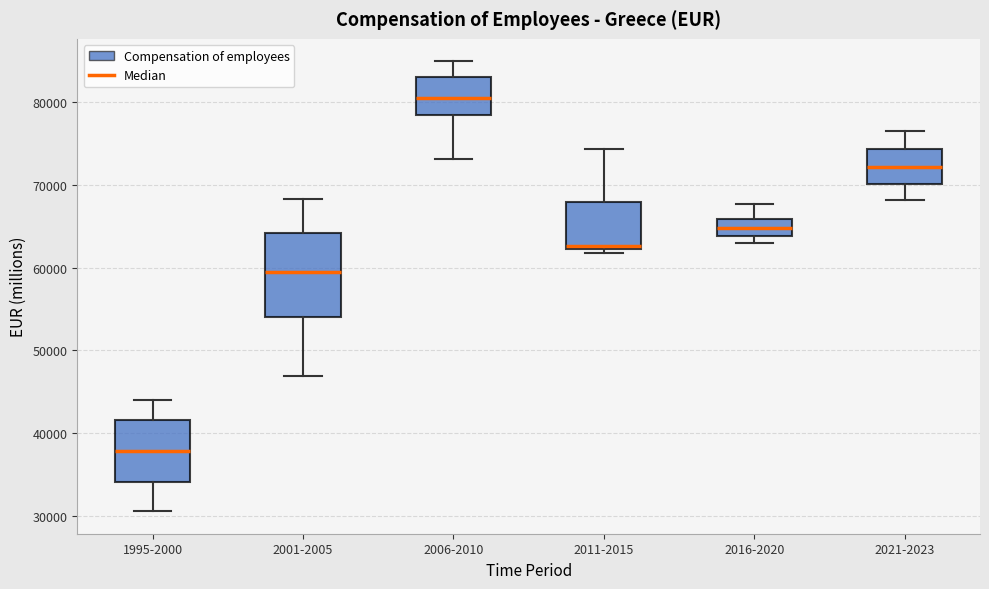

Reading left to right, read every box against the y-axis: the position of its median line, the range the box covers, and the ends of its whiskers. The values are not printed on the chart, so give them approximately, as read against the axis.

1995-2000: median 38000, box 34000 to 42000, whiskers 31000 to 44000
2001-2005: median 59000, box 54000 to 64000, whiskers 47000 to 68000
2006-2010: median 80000, box 78000 to 83000, whiskers 73000 to 85000
2011-2015: median 63000, box 62000 to 68000, whiskers 62000 (just below the box's lower edge) to 74000
2016-2020: median 65000, box 64000 to 66000, whiskers 63000 to 68000
2021-2023: median 72000, box 70000 to 74000, whiskers 68000 to 76000